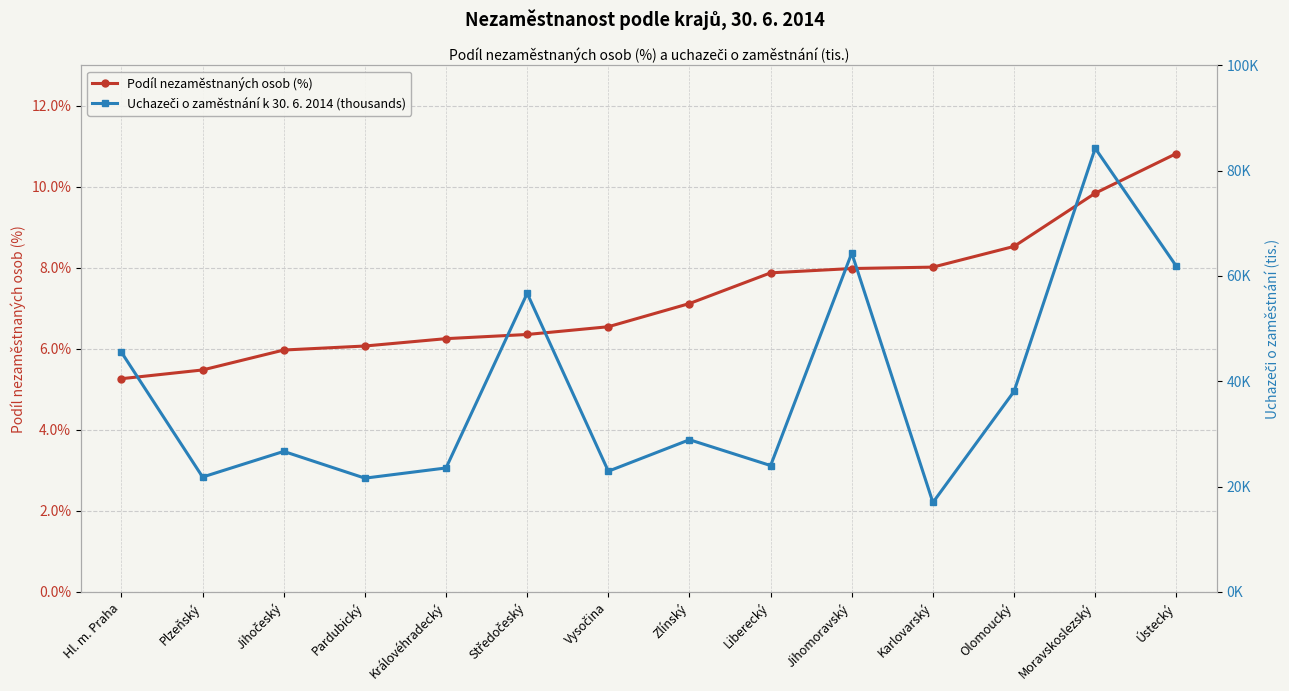

Is it true that Podíl nezaměstnaných osob (%) equals 1.5 at Hl. m. Praha?

False